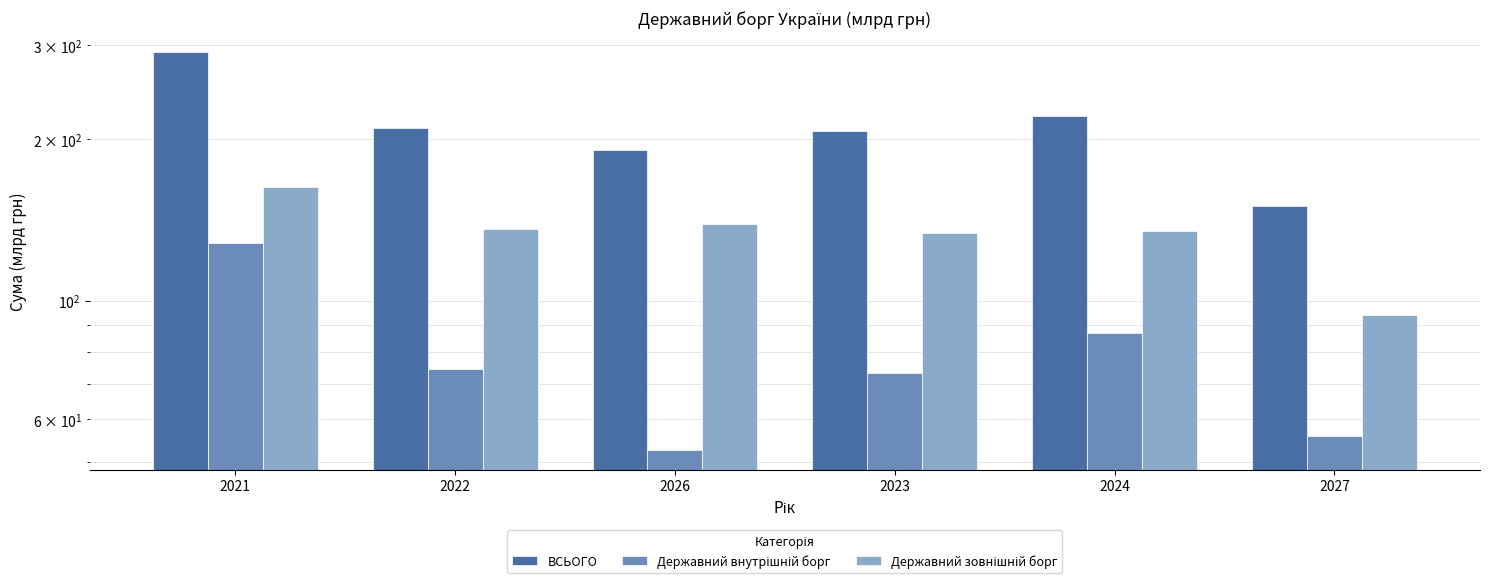

Reading left to right, list all the values displayed in this chart.

ВСЬОГО: 2021=291.1	2022=210.5	2026=191.4	2023=207.1	2024=221.7	2027=149.9
Державний внутрішній борг: 2021=128.2	2022=74.4	2026=52.6	2023=73.4	2024=87.0	2027=55.8
Державний зовнішній борг: 2021=162.9	2022=136.0	2026=138.8	2023=133.7	2024=134.7	2027=94.1